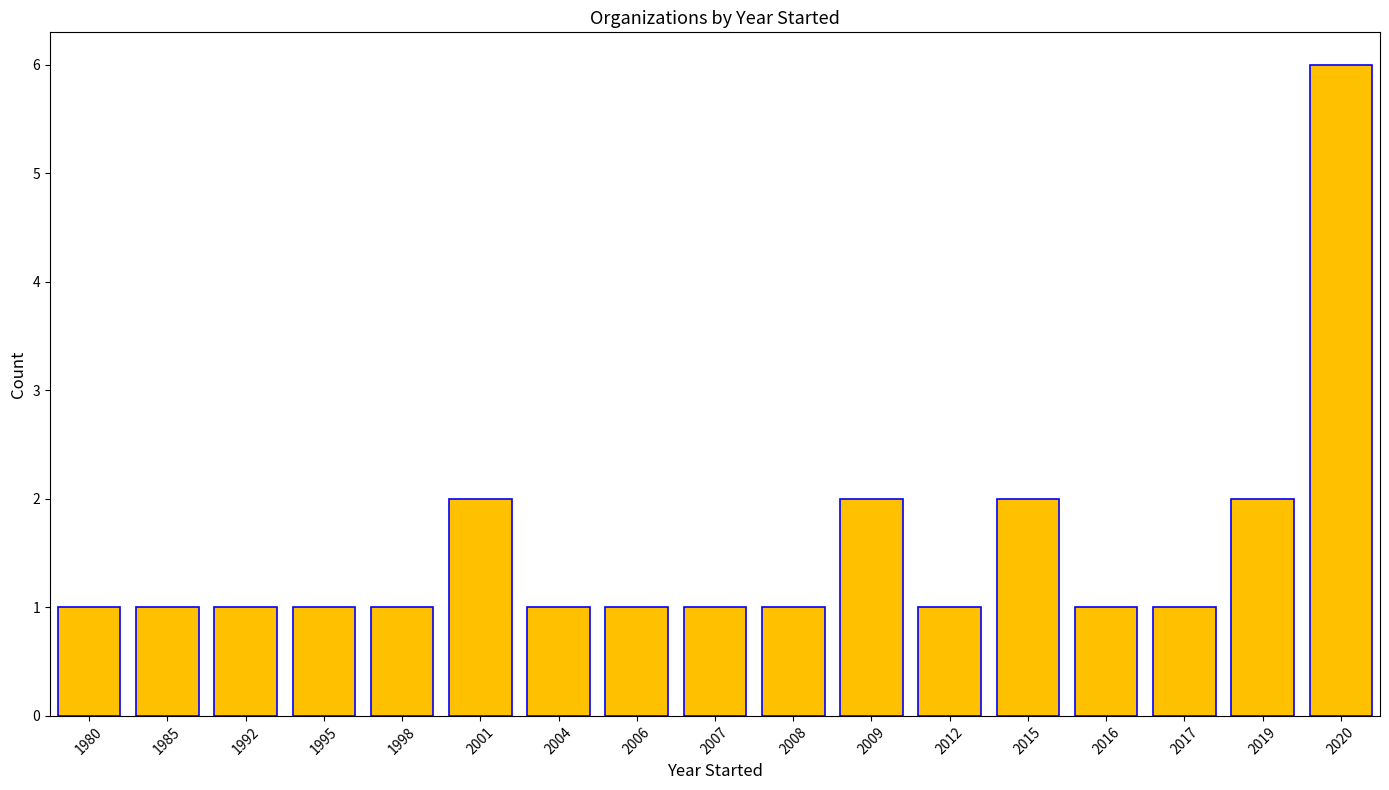

What is the difference between the maximum and minimum values?

5